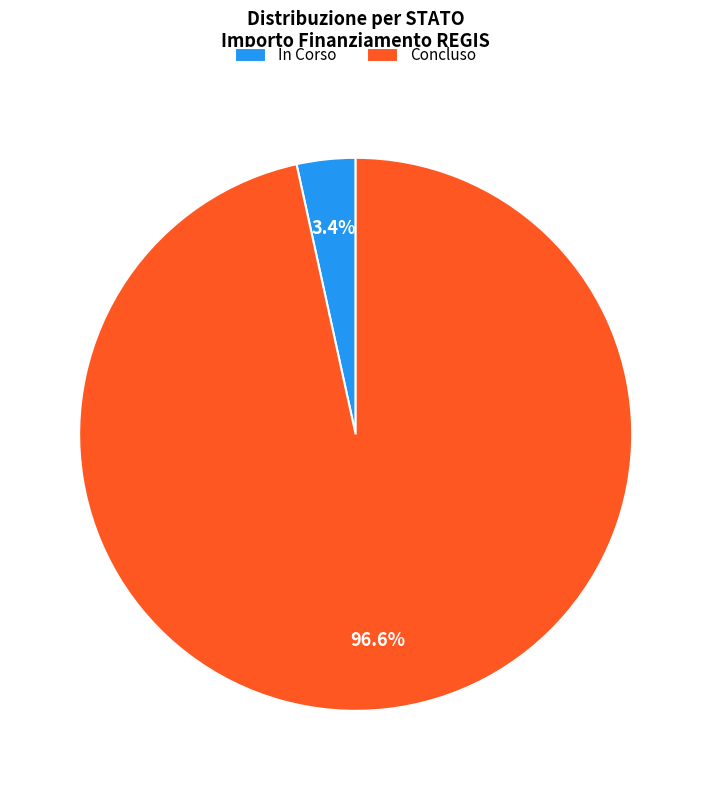

Do Concluso and In Corso together represent more than half of the pie?

Yes